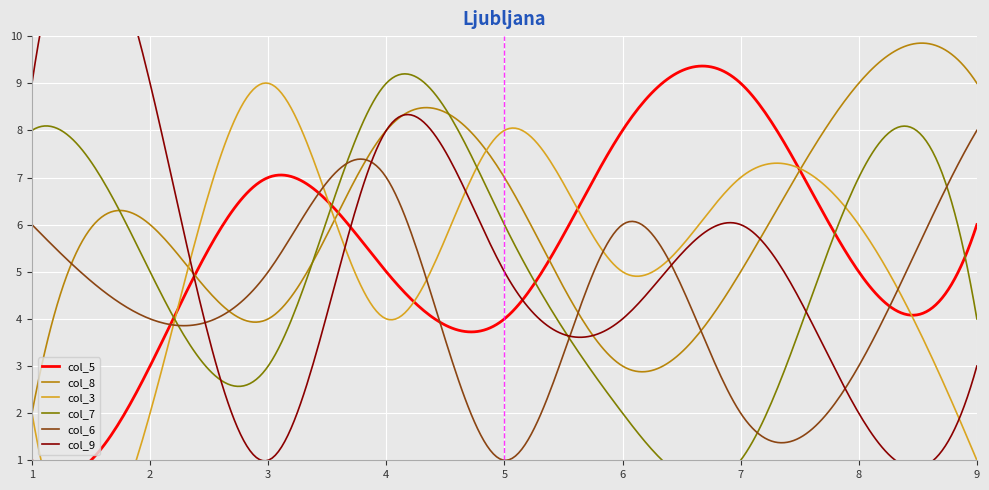

Which category has the highest value across all series?

7